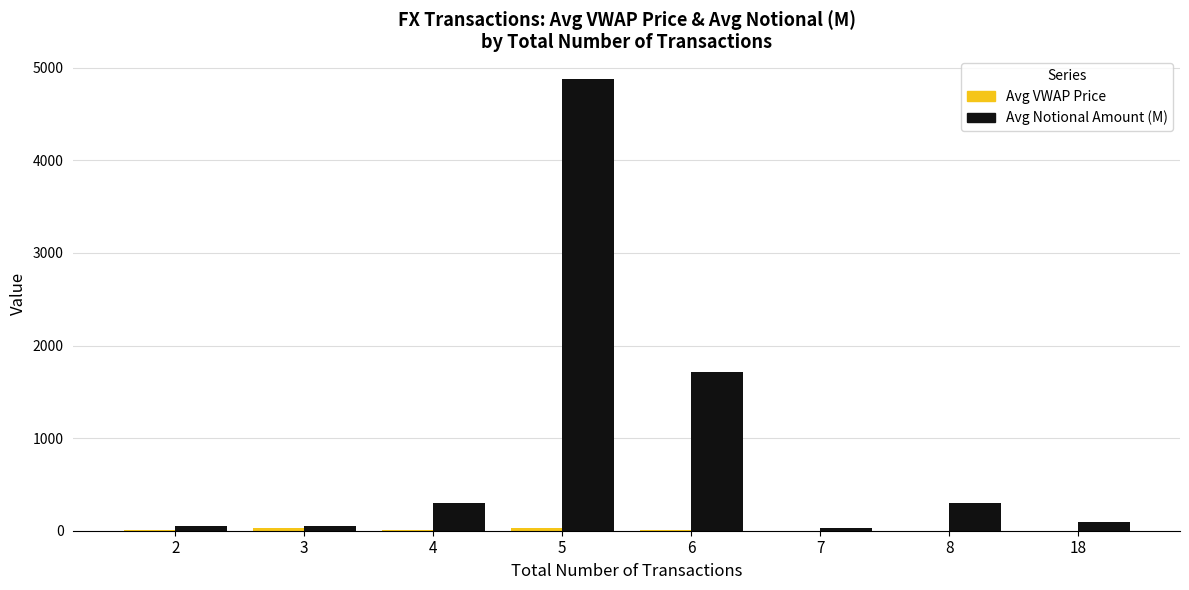

What is the greatest value displayed?

4880.6